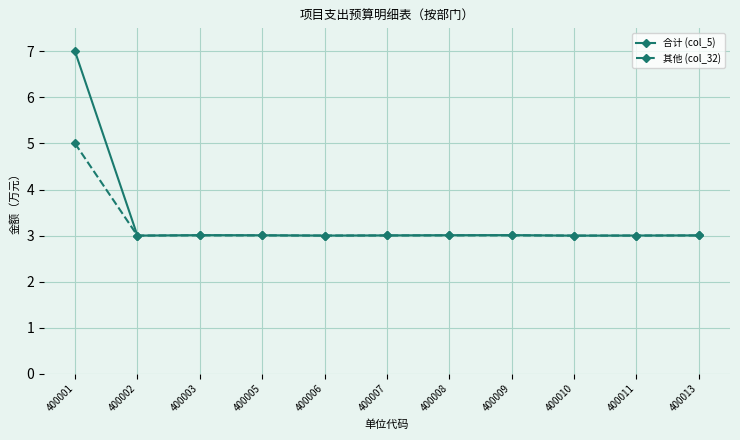

Which category has the highest value in the 其他 (col_32) series?

400001